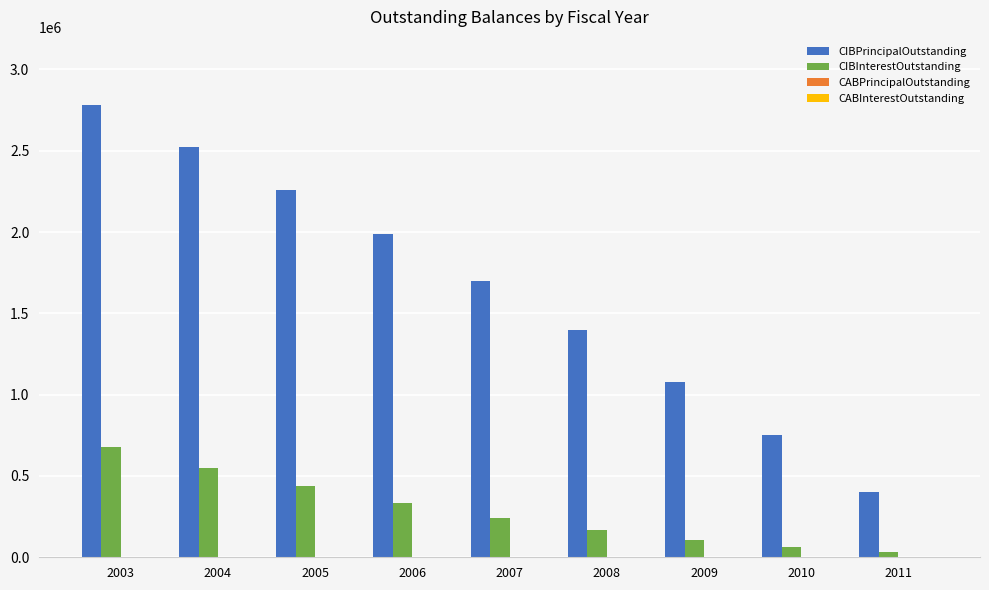

Rank the categories by CIBPrincipalOutstanding value from highest to lowest.

2003, 2004, 2005, 2006, 2007, 2008, 2009, 2010, 2011